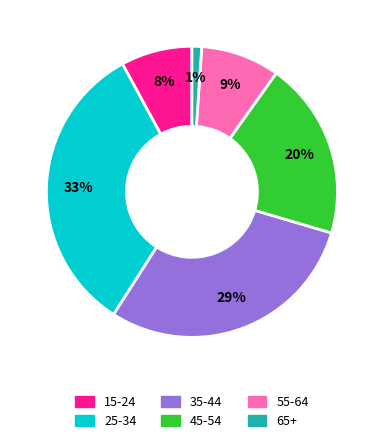

To the nearest percent, what is the average slice percentage?

17%